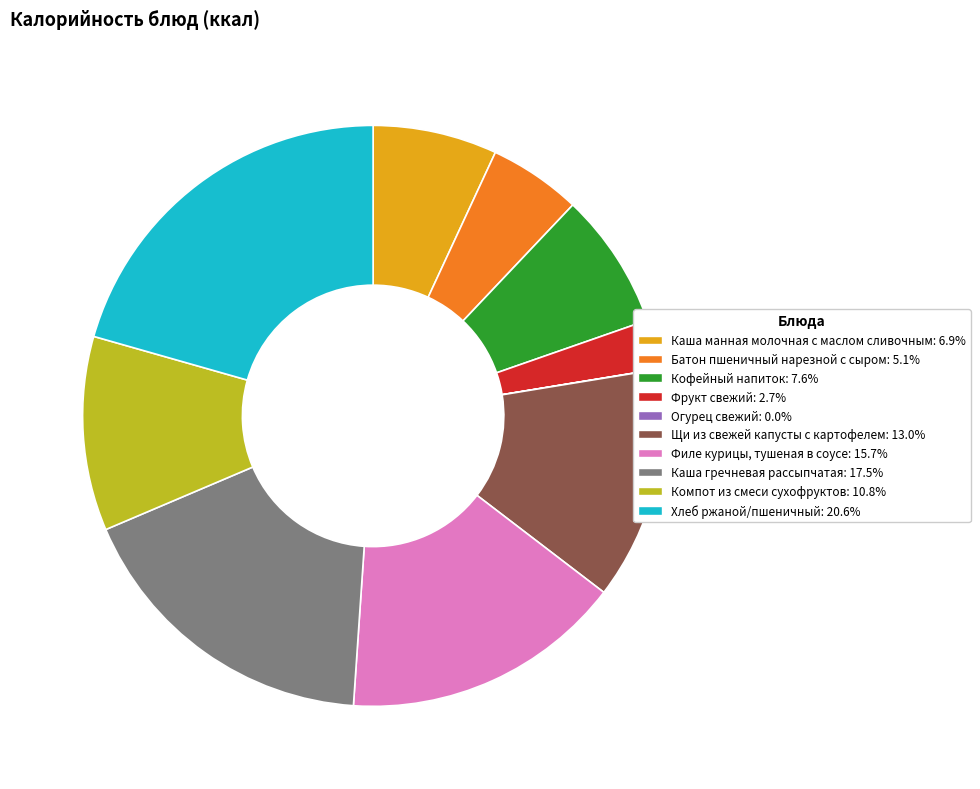

Which slice is the largest?

Хлеб ржаной/пшеничный